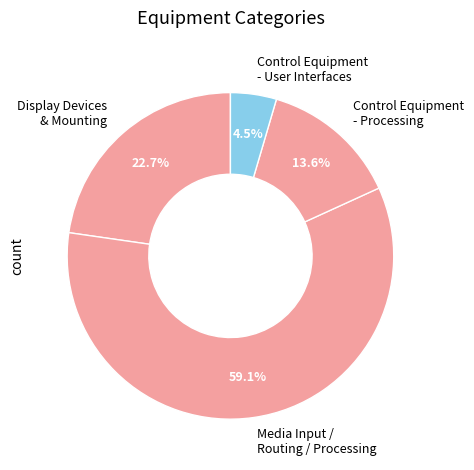

What percentage is NOT represented by Control Equipment - User Interfaces?

95.5%